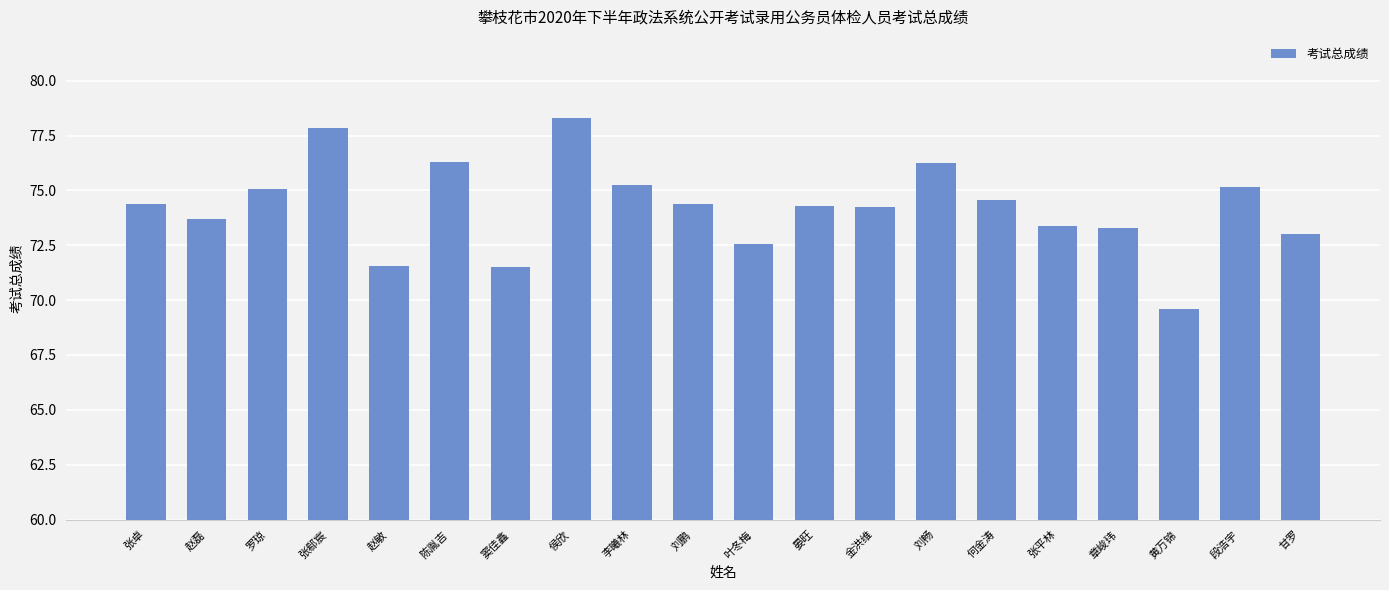

True or false: the data shows 28.9 at 窦佳鑫.

False